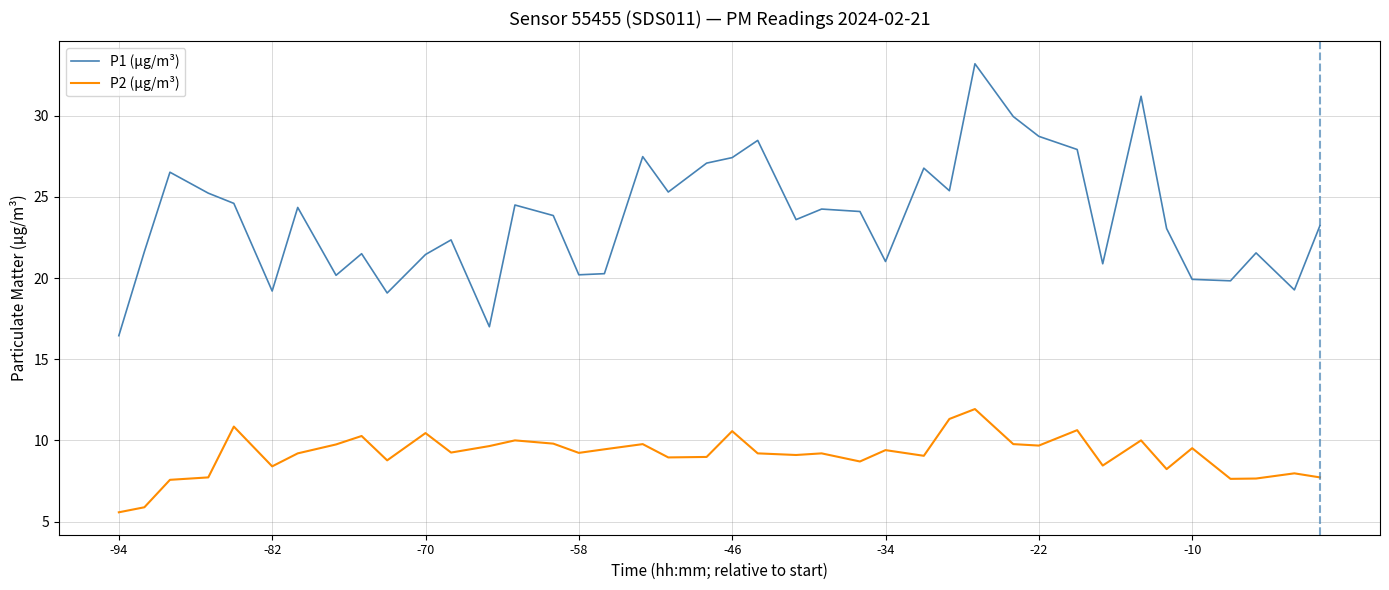

How many lines are shown in the chart?

2